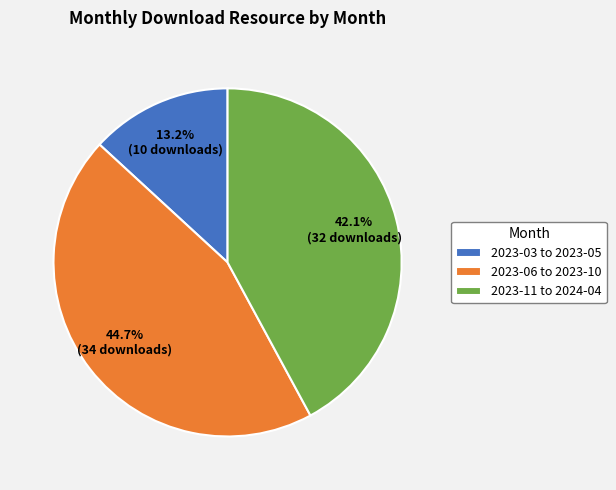

Is there a majority slice in this chart?

No